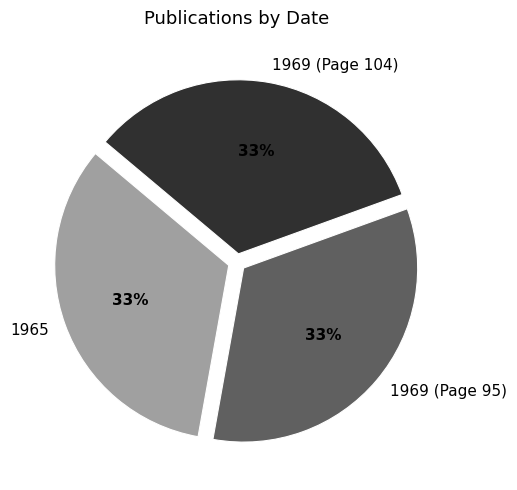

True or false: 1965 accounts for 33% of the total.

True